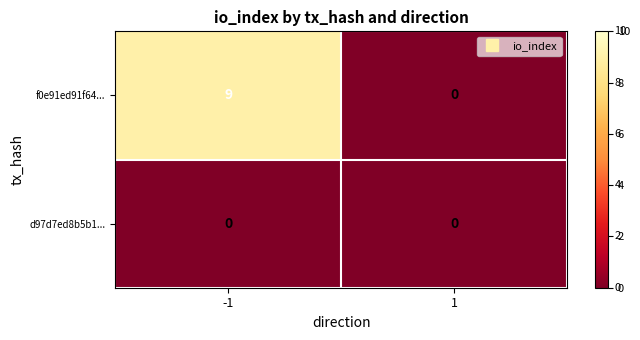

Rank the series by their maximum value, from lowest to highest.

d97d7ed8b5b1..., f0e91ed91f64...